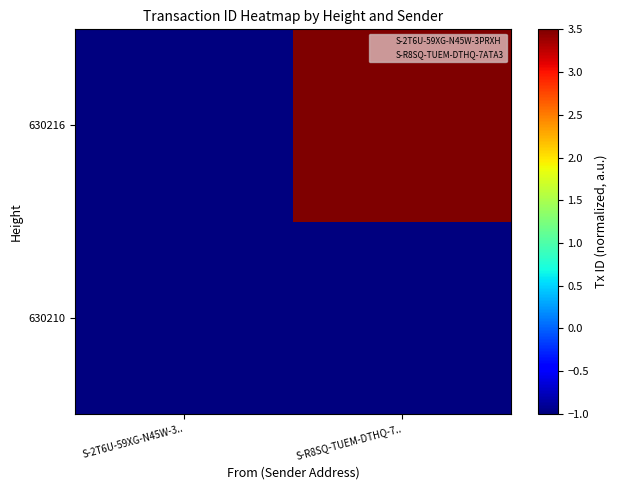

At which category is the sum across all series the highest?

S-R8SQ-TUEM-DTHQ-7..